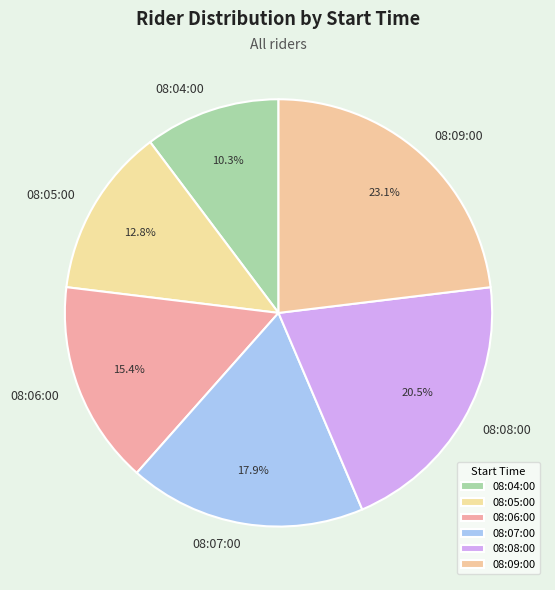

Which category has the biggest portion of the pie?

08:09:00